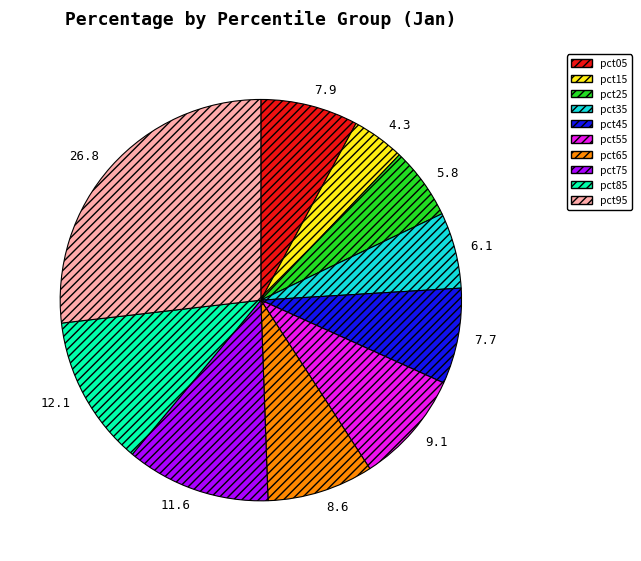

What is the smallest slice in the pie chart?

pct15